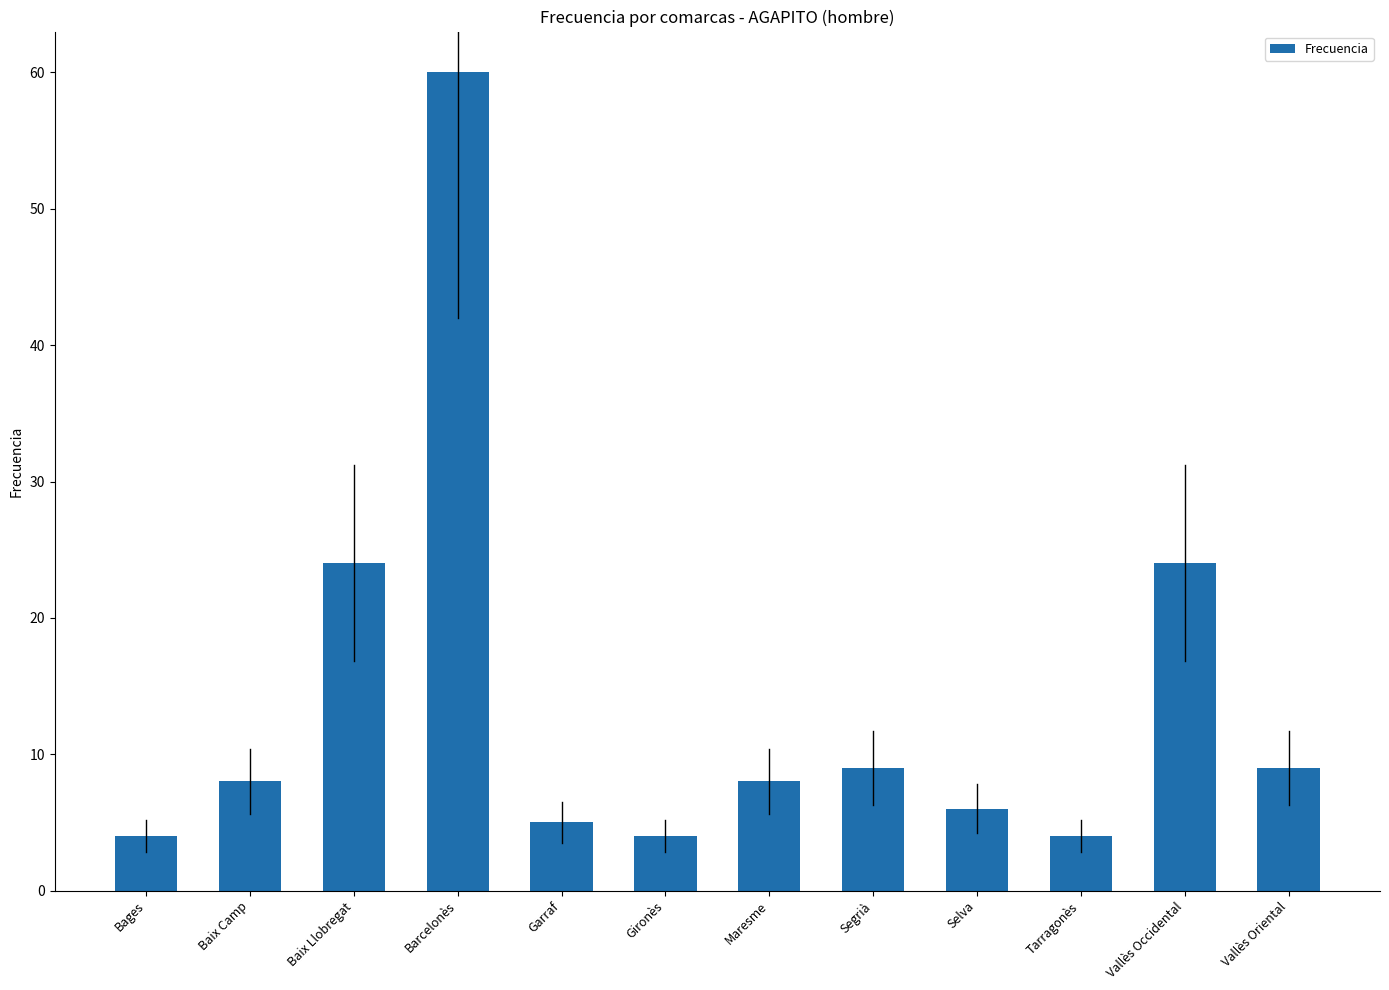

How many data points does each series have?

12